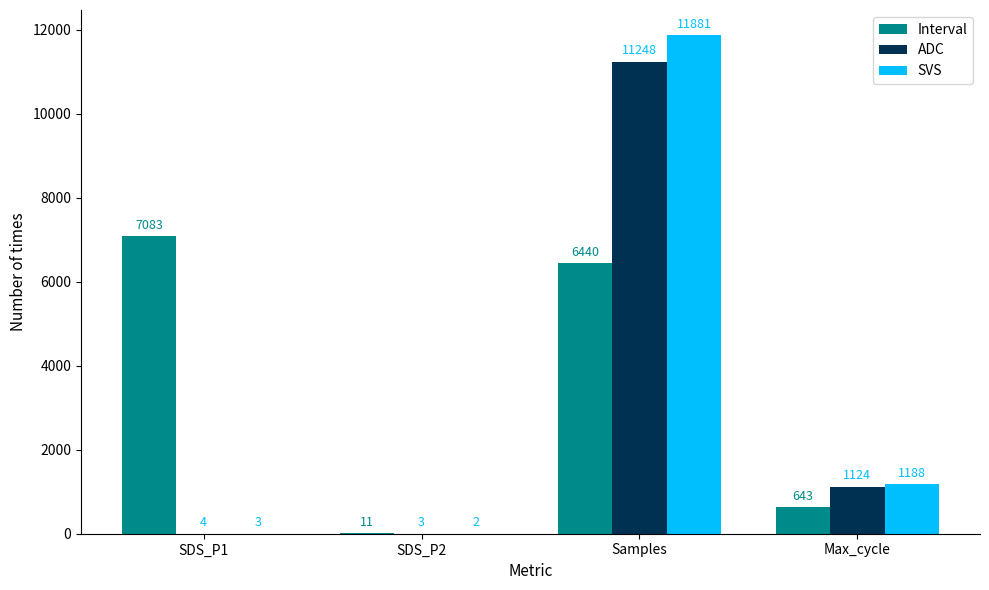

What value does the ADC series have at SDS_P2?

3